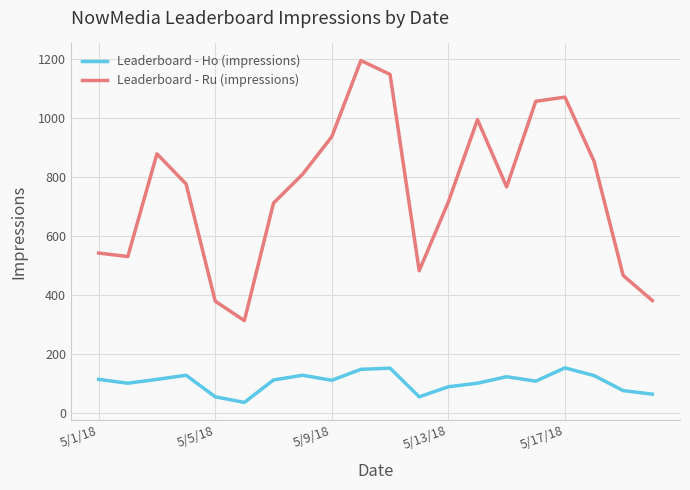

How many categories are shown in the chart?

20